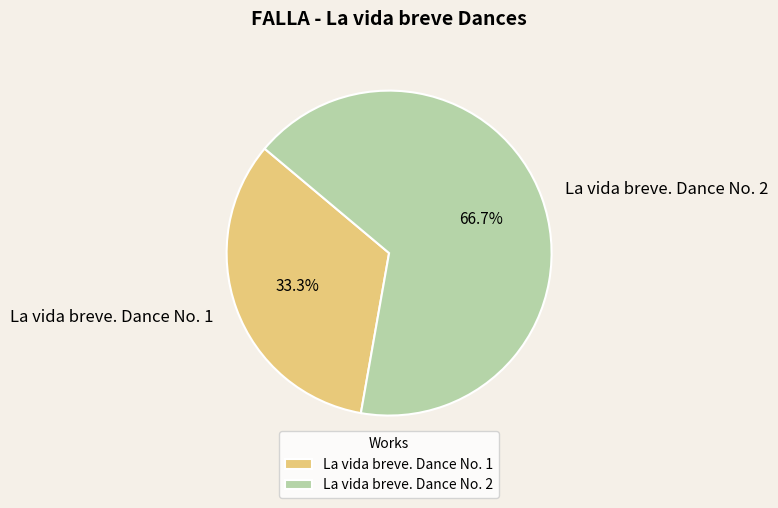

How much of the chart is everything except La vida breve. Dance No. 1?

66.7%